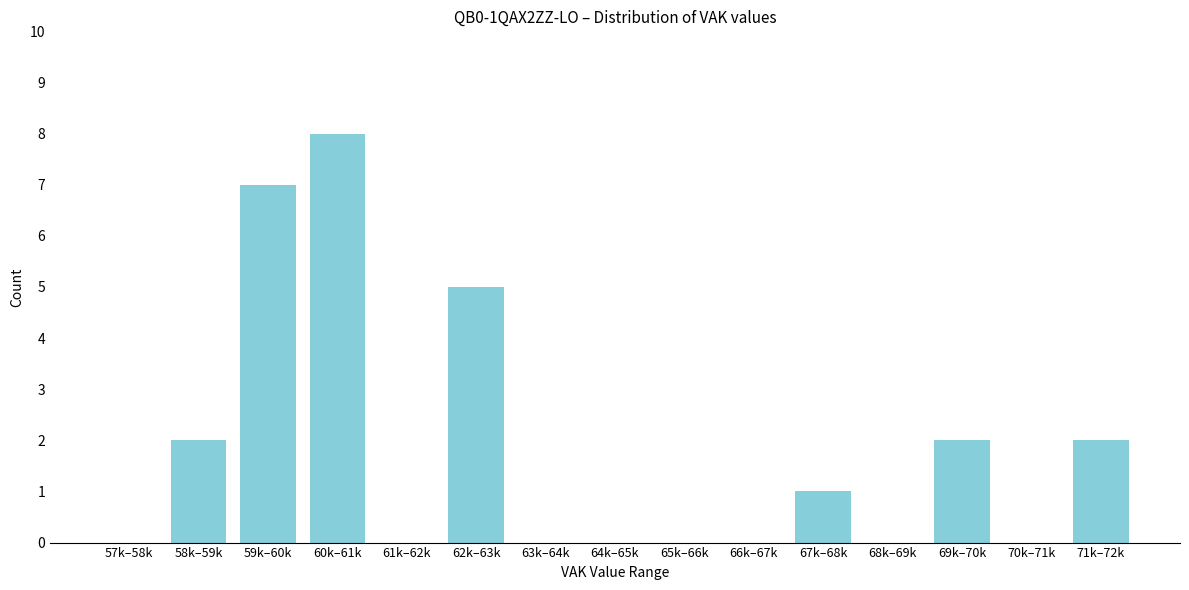

Reading left to right, list all the values displayed in this chart.

57k–58k=0	58k–59k=2	59k–60k=7	60k–61k=8	61k–62k=0	62k–63k=5	63k–64k=0	64k–65k=0	65k–66k=0	66k–67k=0	67k–68k=1	68k–69k=0	69k–70k=2	70k–71k=0	71k–72k=2